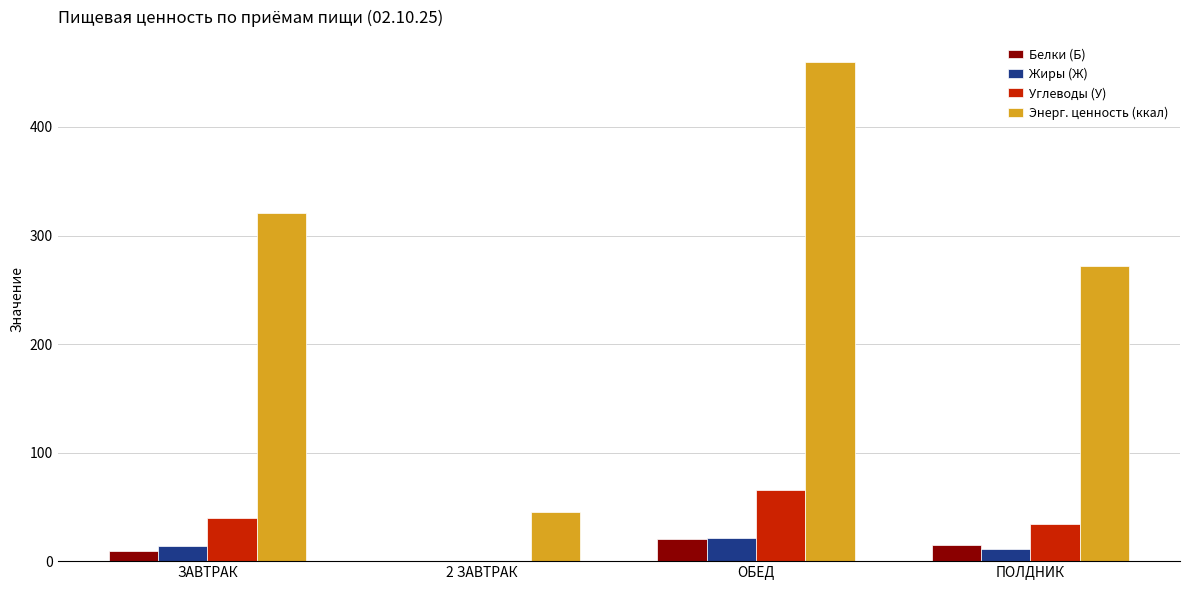

What is the total value across all series at ПОЛДНИК?

332.0